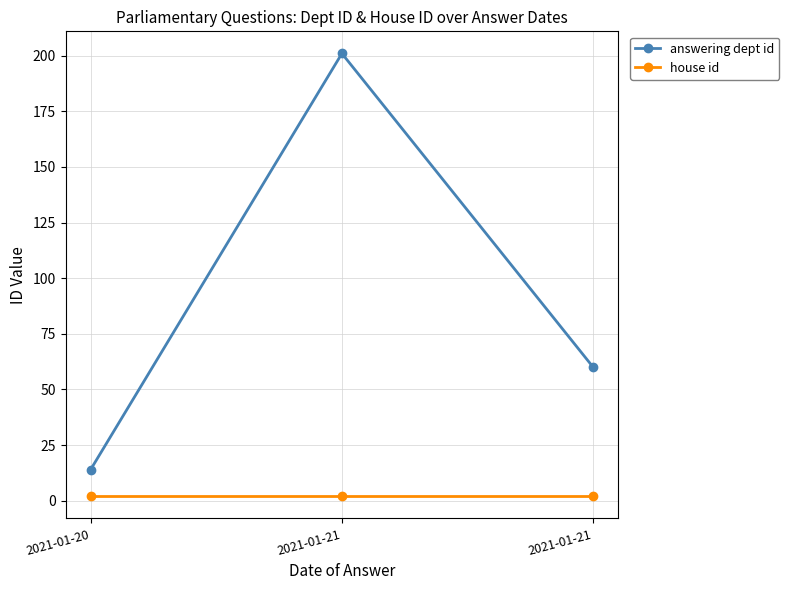

How many answering dept id values are between 14 and 201?

3